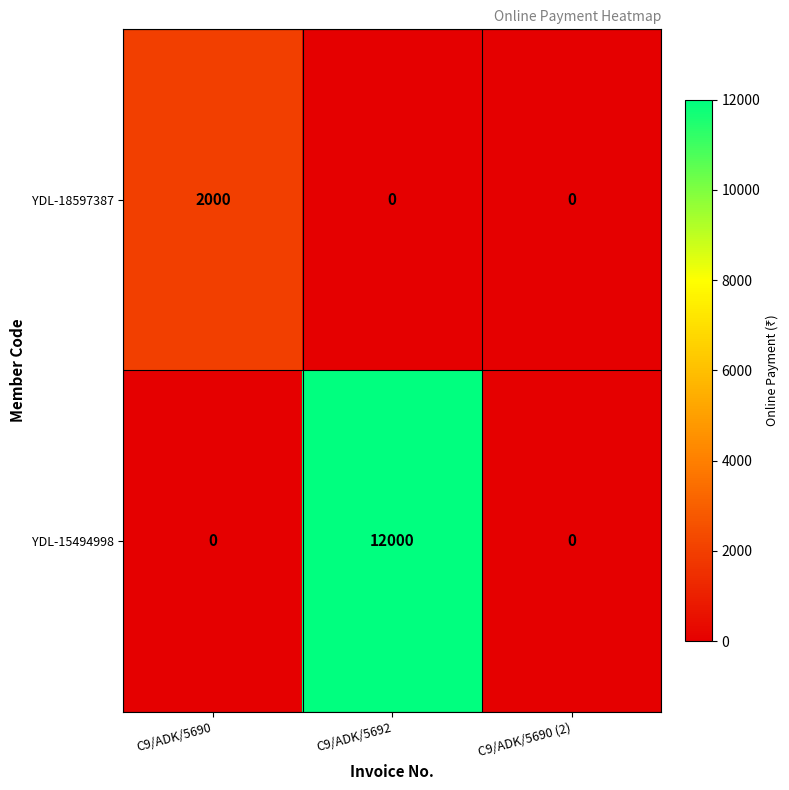

Is it true that YDL-18597387 equals 0 at C9/ADK/5690 (2)?

True